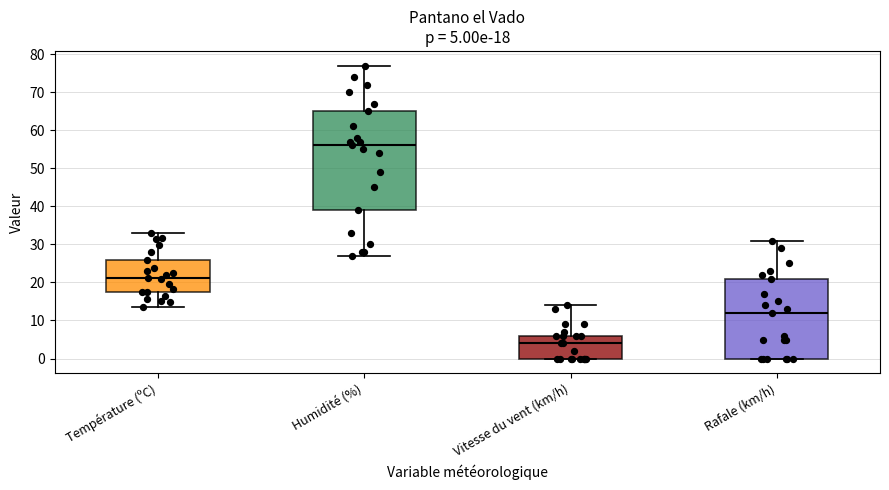

Which box's median line is the highest?

Humidité (%)